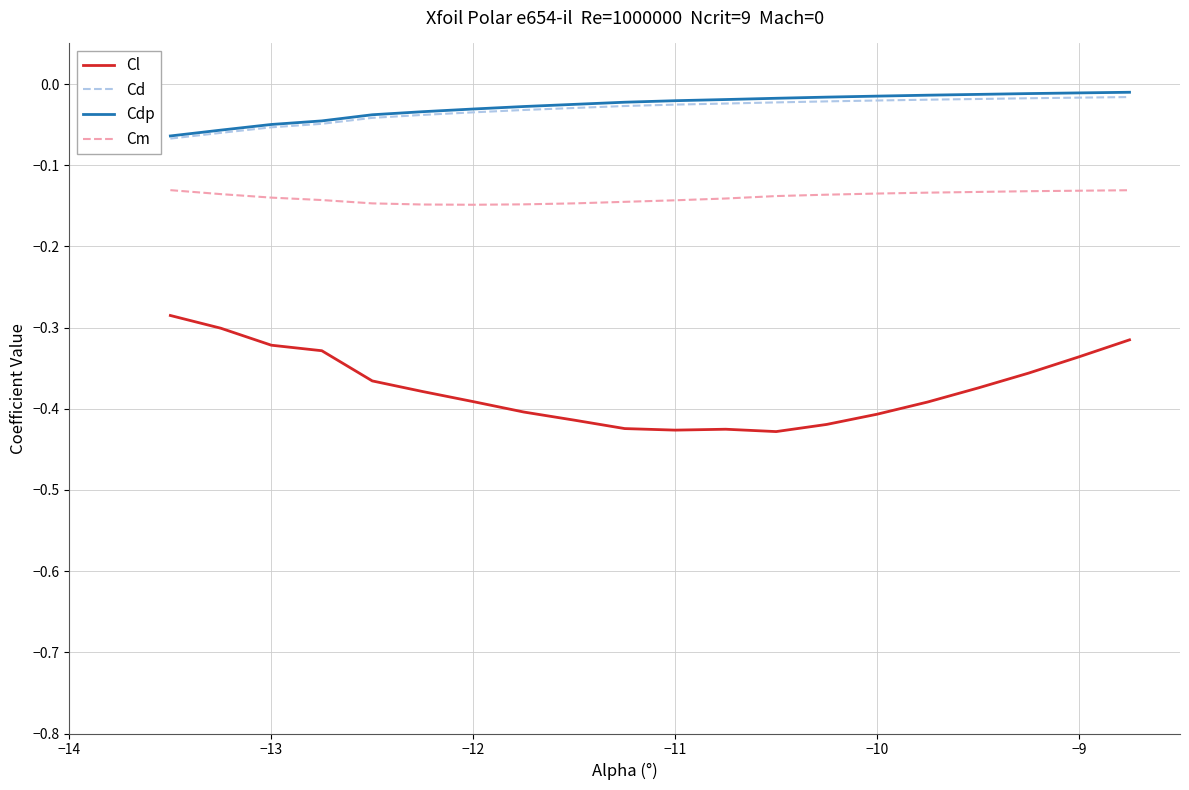

Which series has the widest spread of values?

Cl